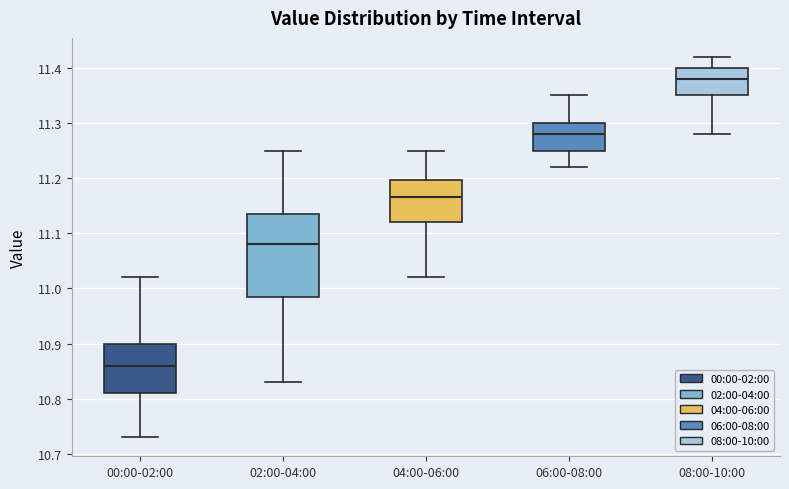

Reading left to right, read every box against the y-axis: the position of its median line, the range the box covers, and the ends of its whiskers. The values are not printed on the chart, so give them approximately, as read against the axis.

00:00-02:00: median 10.86, box 10.81 to 10.90, whiskers 10.73 to 11.02
02:00-04:00: median 11.08, box 10.99 to 11.14, whiskers 10.83 to 11.25
04:00-06:00: median 11.17, box 11.12 to 11.20, whiskers 11.02 to 11.25
06:00-08:00: median 11.28, box 11.25 to 11.30, whiskers 11.22 to 11.35
08:00-10:00: median 11.38, box 11.35 to 11.40, whiskers 11.28 to 11.42